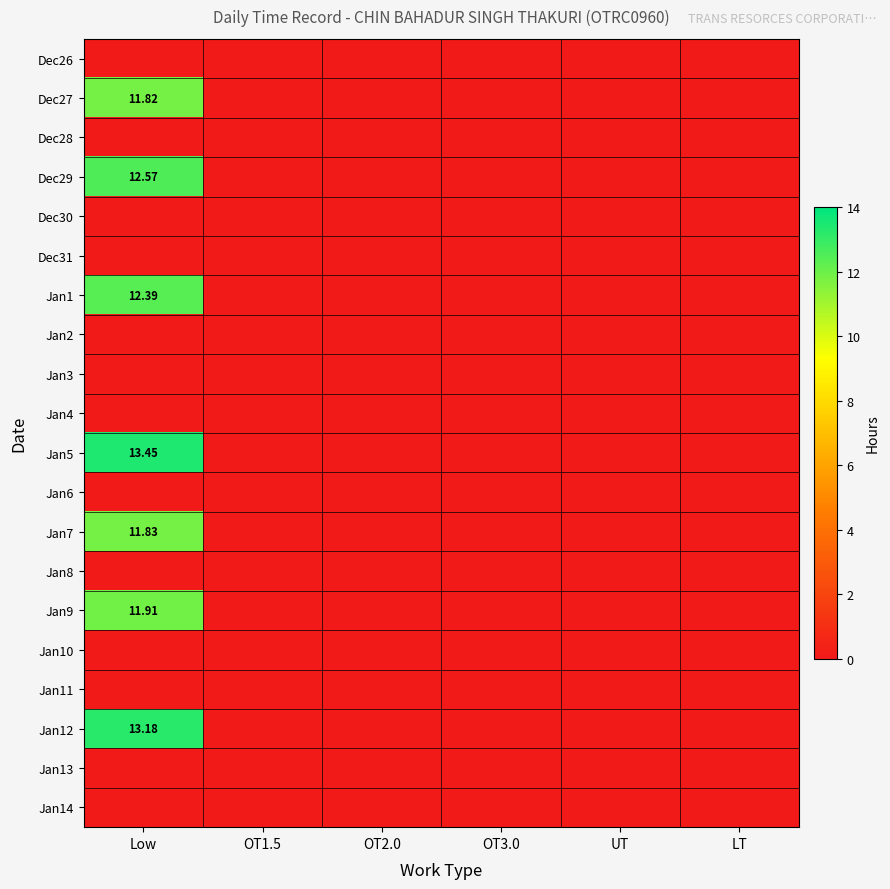

What is the greatest value displayed?

13.4